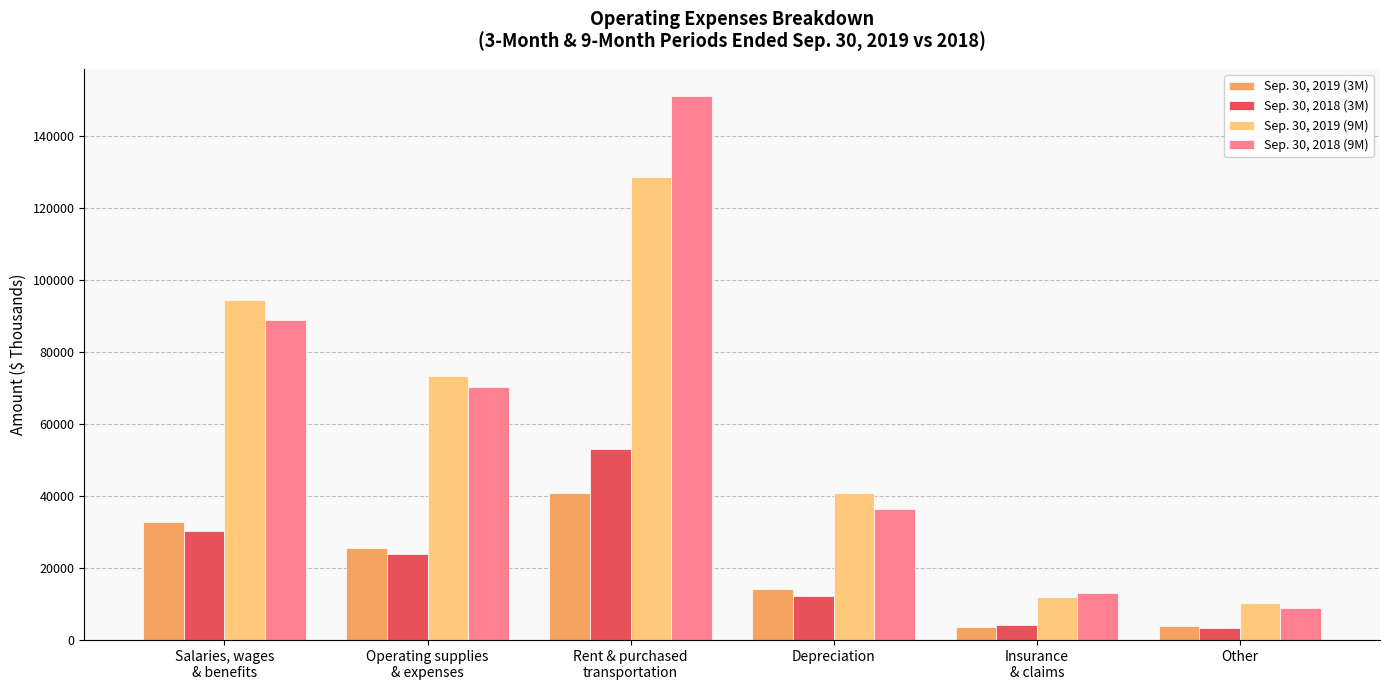

Which series has the largest range (max minus min)?

Sep. 30, 2018 (9M)